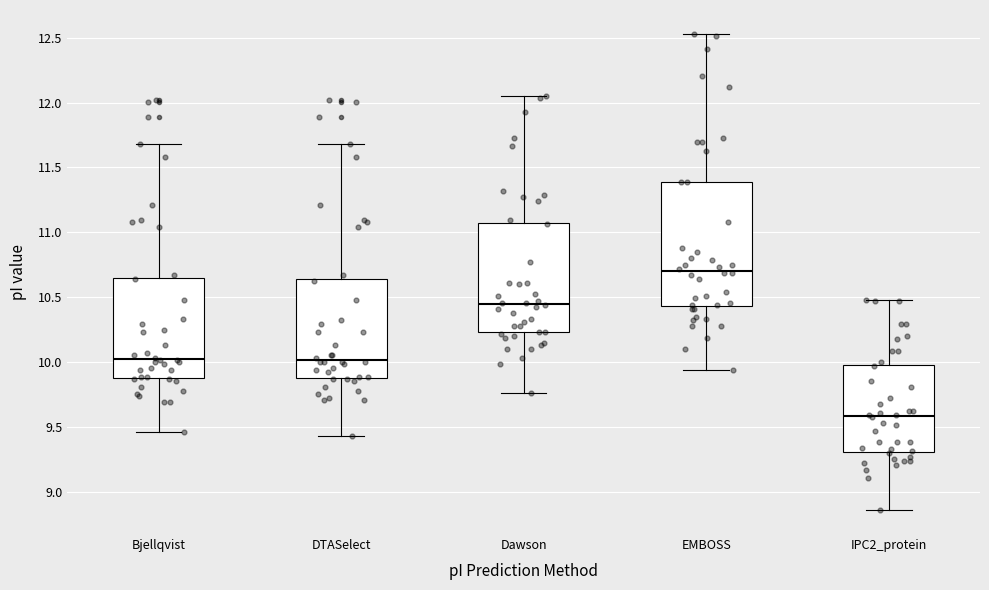

Reading left to right, read every box against the y-axis: the position of its median line, the range the box covers, and the ends of its whiskers. The values are not printed on the chart, so give them approximately, as read against the axis.

Bjellqvist: median 10.00, box 9.90 to 10.65, whiskers 9.45 to 11.70
DTASelect: median 10.00, box 9.90 to 10.65, whiskers 9.45 to 11.70
Dawson: median 10.45, box 10.25 to 11.05, whiskers 9.75 to 12.05
EMBOSS: median 10.70, box 10.45 to 11.40, whiskers 9.95 to 12.55
IPC2_protein: median 9.60, box 9.30 to 10.00, whiskers 8.85 to 10.50